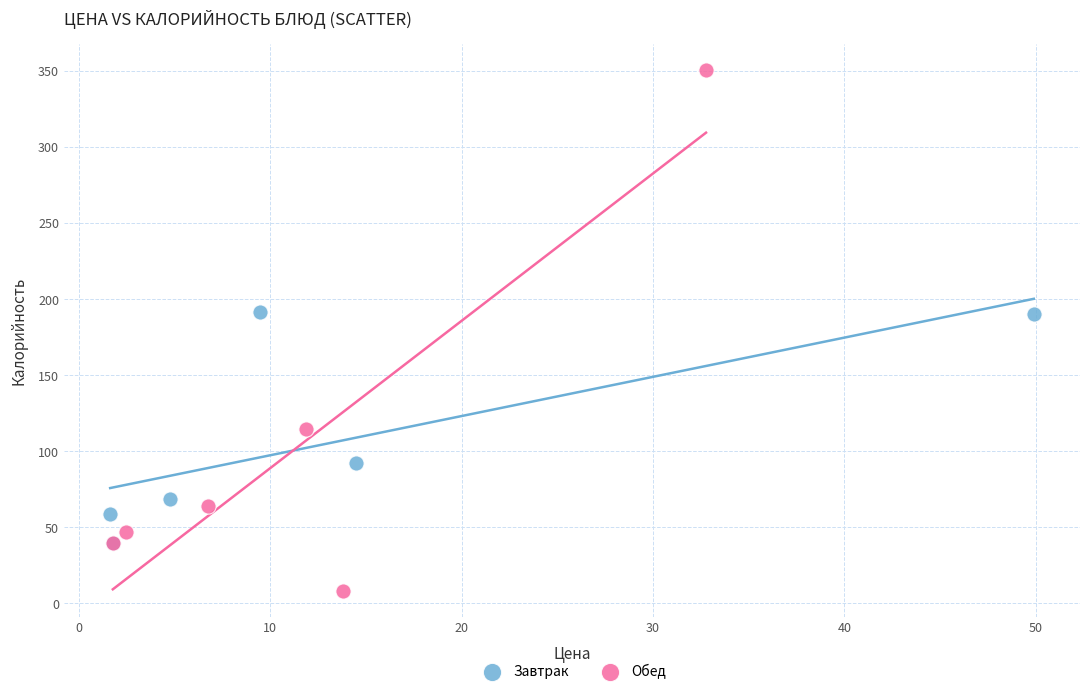

Which series reaches the maximum Y coordinate?

Обед